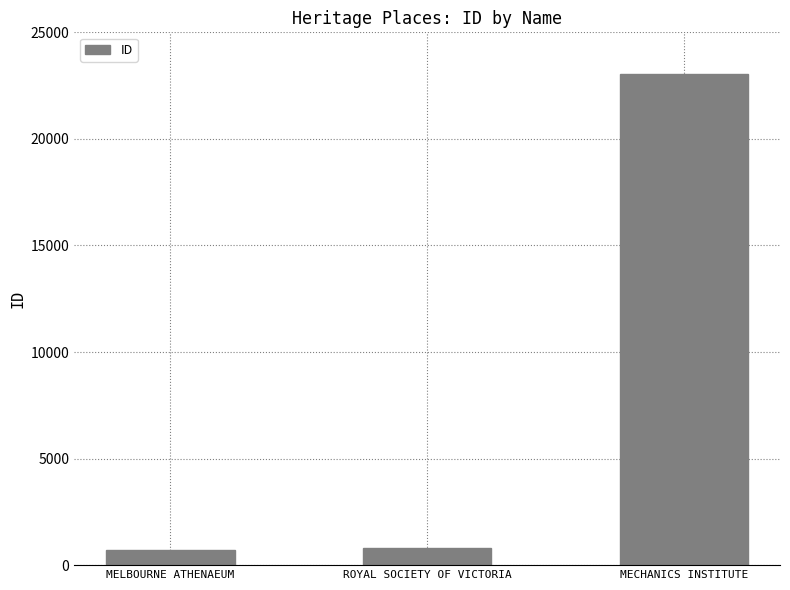

Count the number of categories in the chart.

3